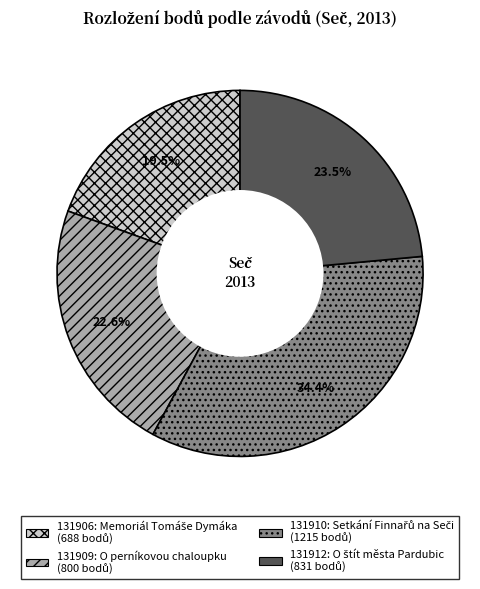

Rank the categories by value from highest to lowest.

131910, 131912, 131909, 131906